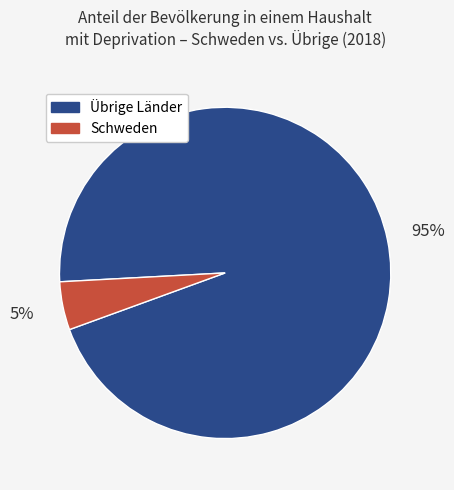

Which has a higher value, Übrige Länder or Schweden?

Übrige Länder